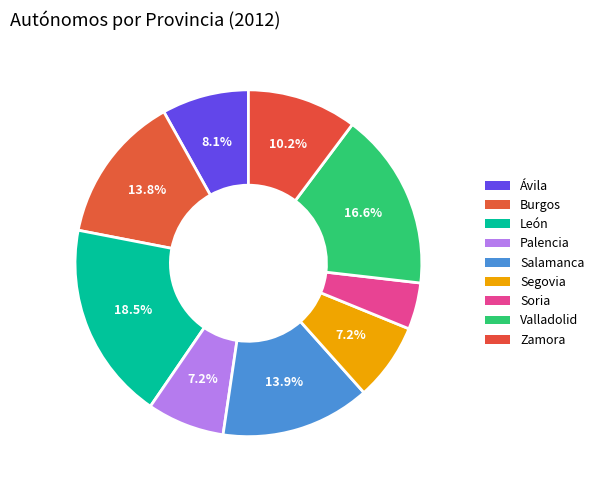

To the nearest percent, what percentage of the pie is Ávila?

8%